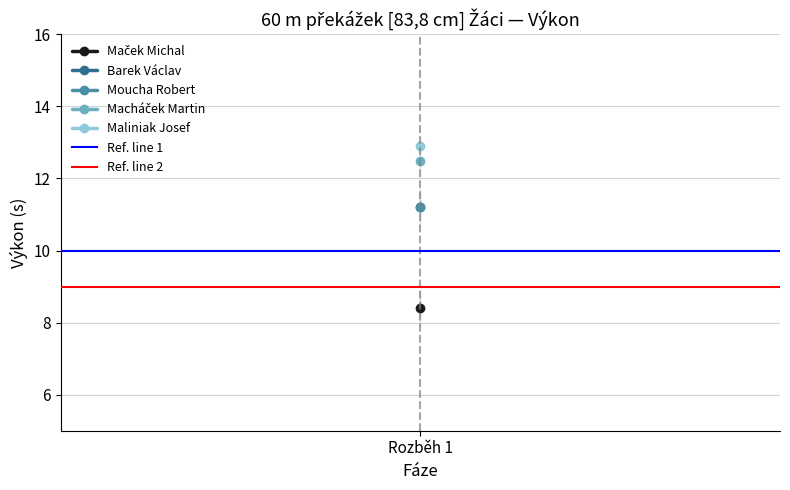

Where is Ref. line 1 nearest to the value 10?

Rozběh 1